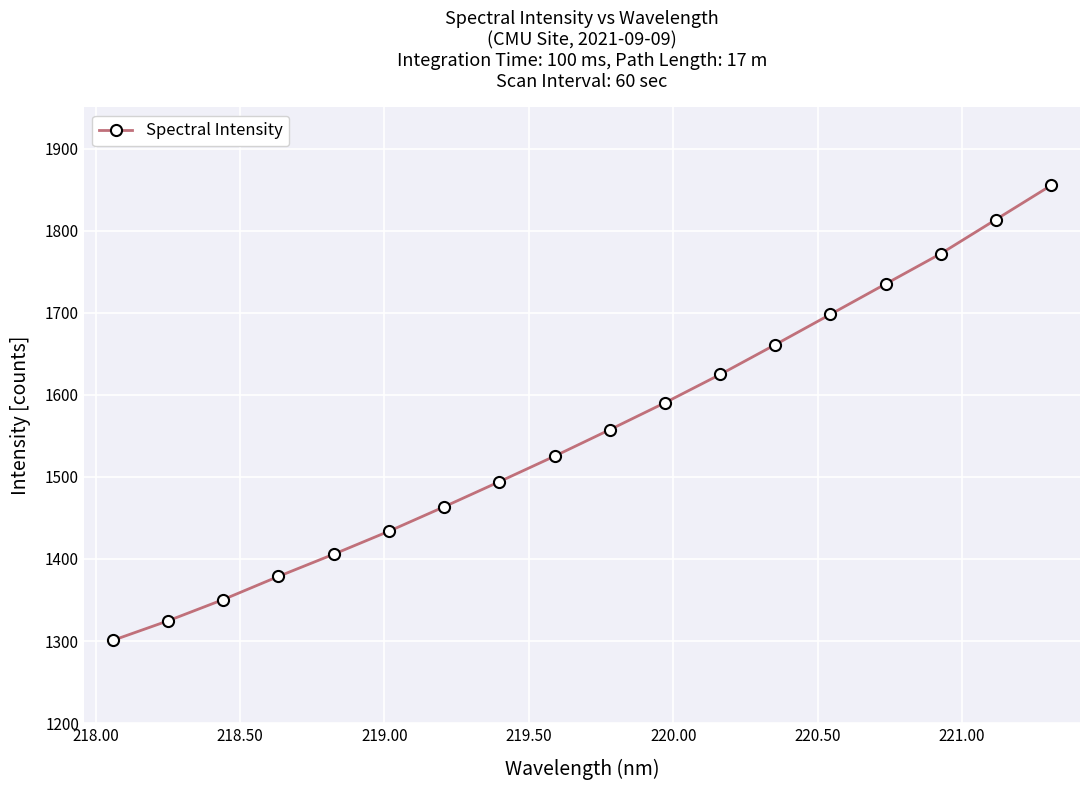

What is the smallest value displayed?

1300.8